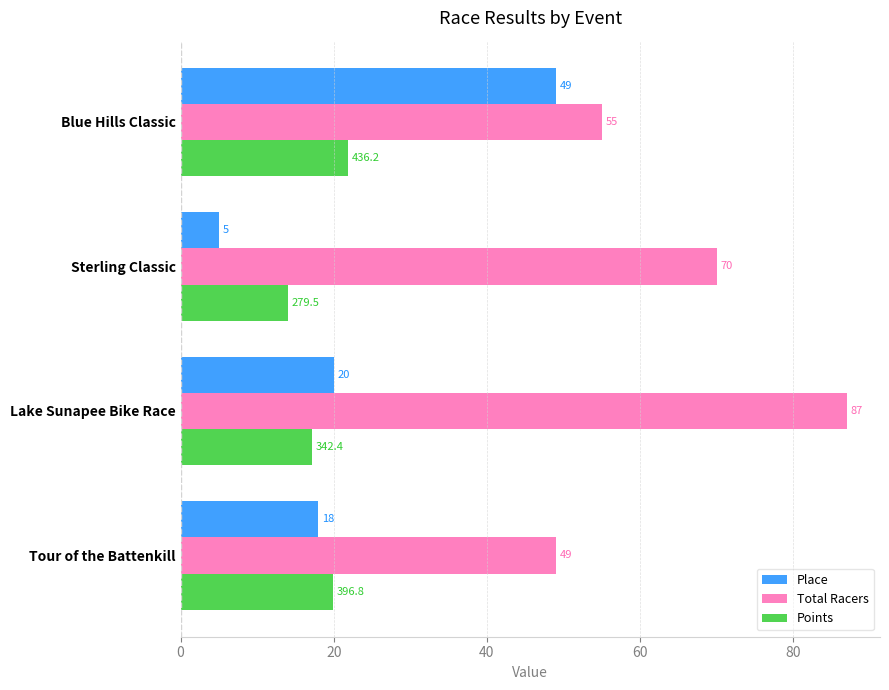

At which category is the sum across all series the highest?

Blue Hills Classic